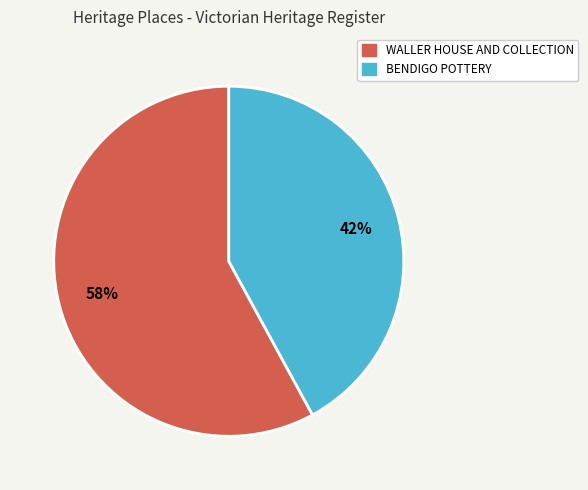

The BENDIGO POTTERY slice represents 42% of the pie. True or false?

True